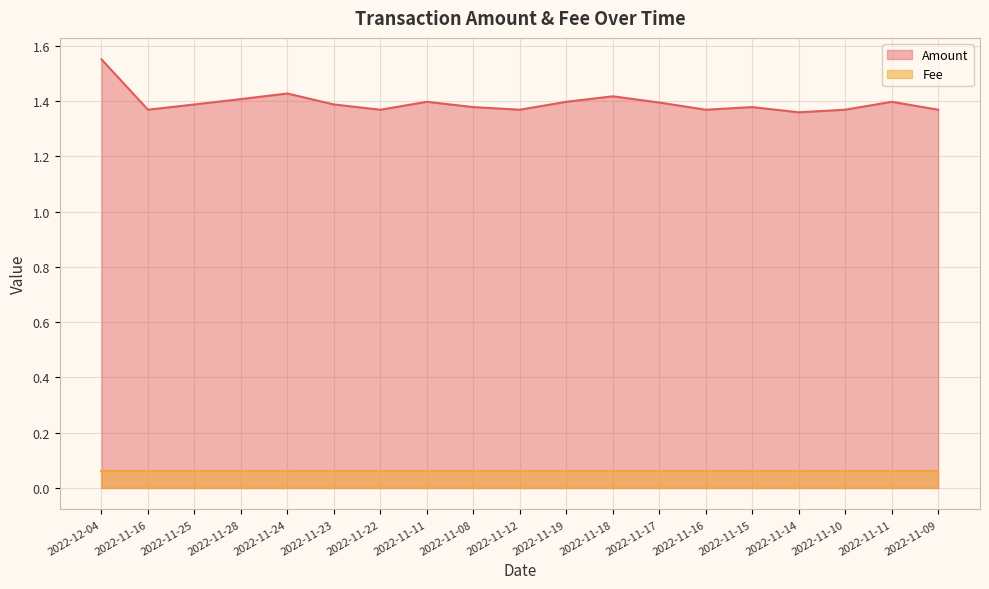

At which label is the value closest to 1?

2022-11-14